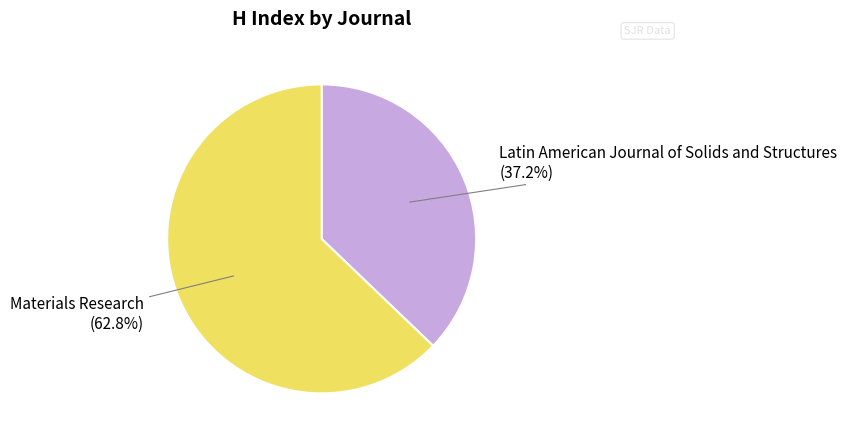

How many slices are in this pie chart?

2